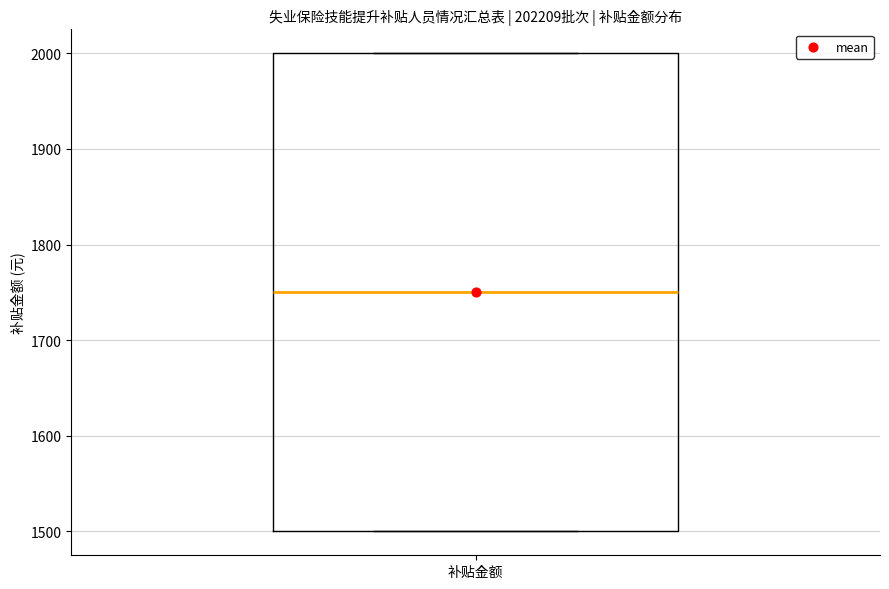

Where is the lower edge of the box for 补贴金额 on the y-axis? The values are not printed on the chart, so give them approximately, as read against the axis.

1500